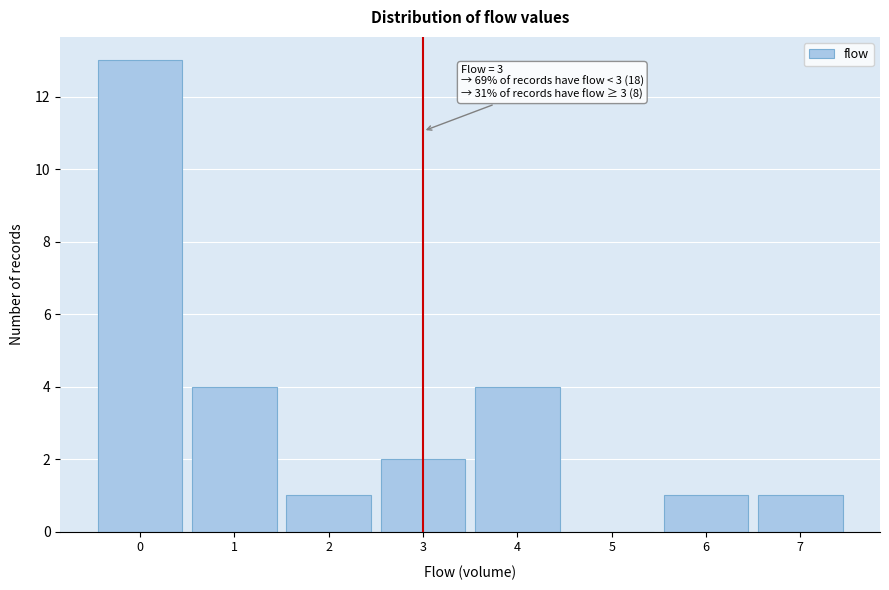

Over which range of the x-axis is the bar tallest?

-0.5 to 0.5